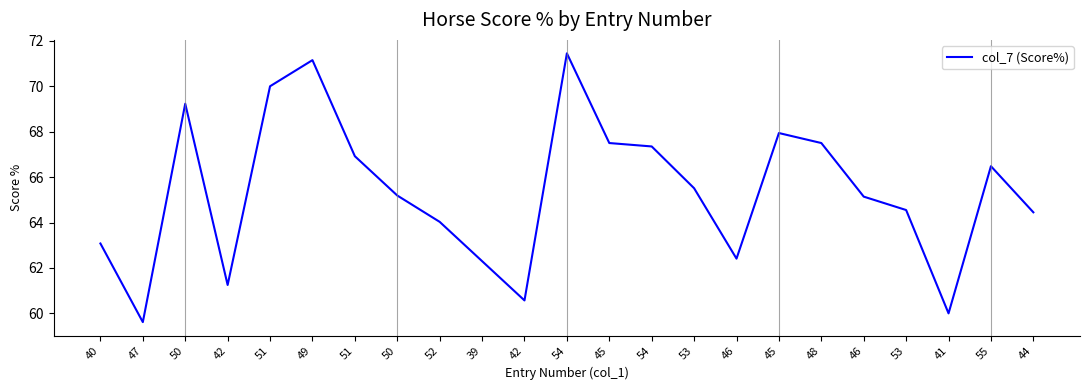

How many lines are shown in the chart?

1